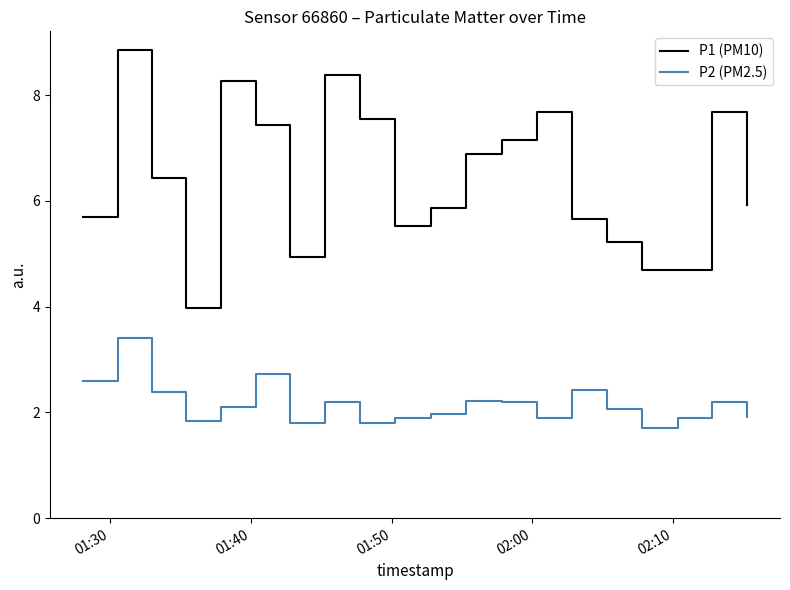

Which series has the widest spread of values?

P1 (PM10)